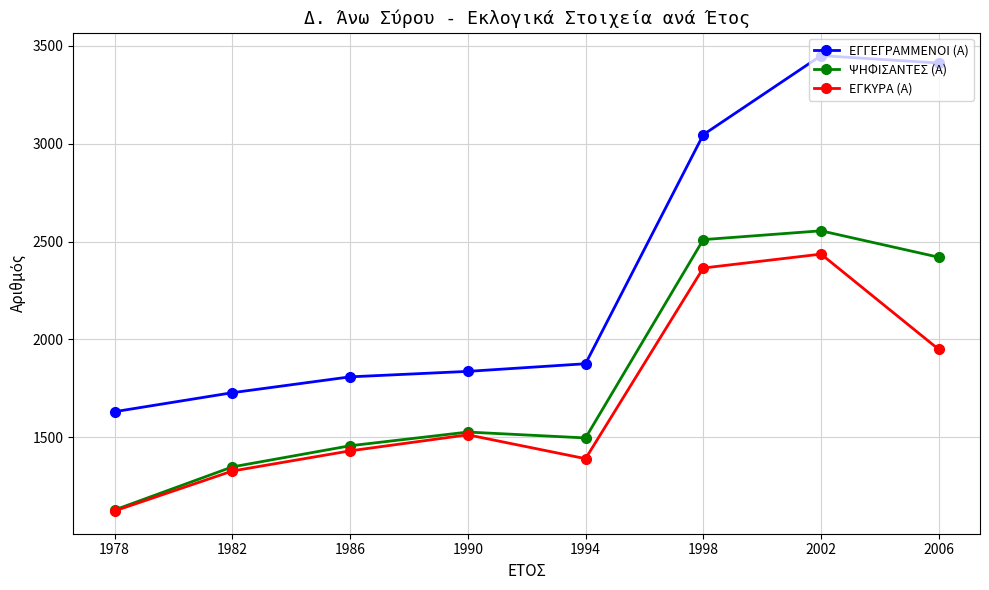

Does the chart display data point markers on the line(s)?

Yes